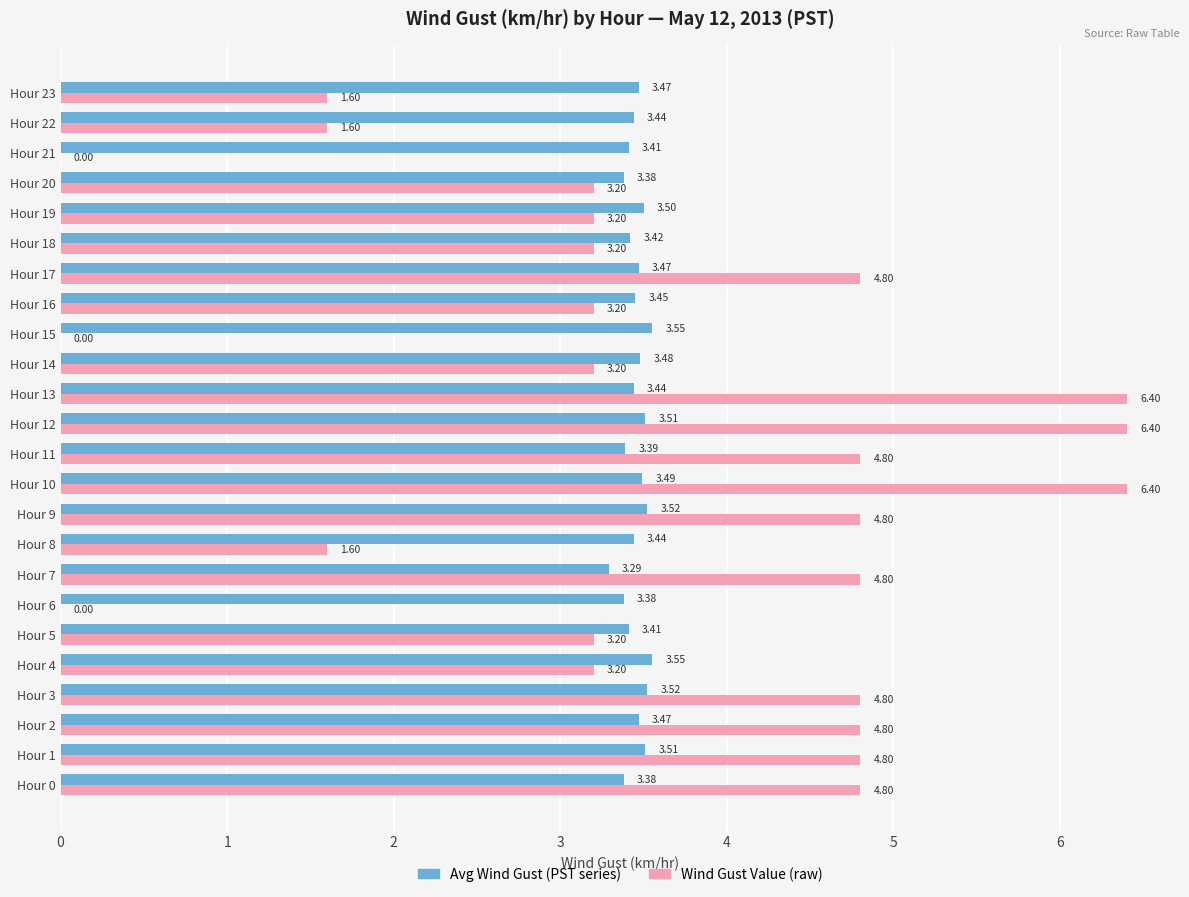

What is the maximum value shown in the chart?

6.4